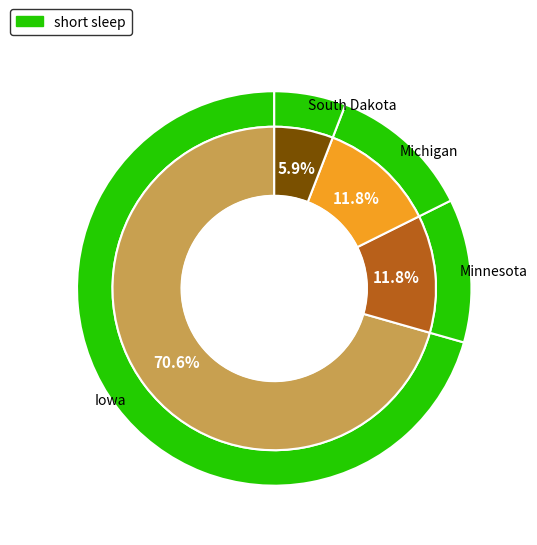

What percentage is NOT represented by Iowa?

29.4%